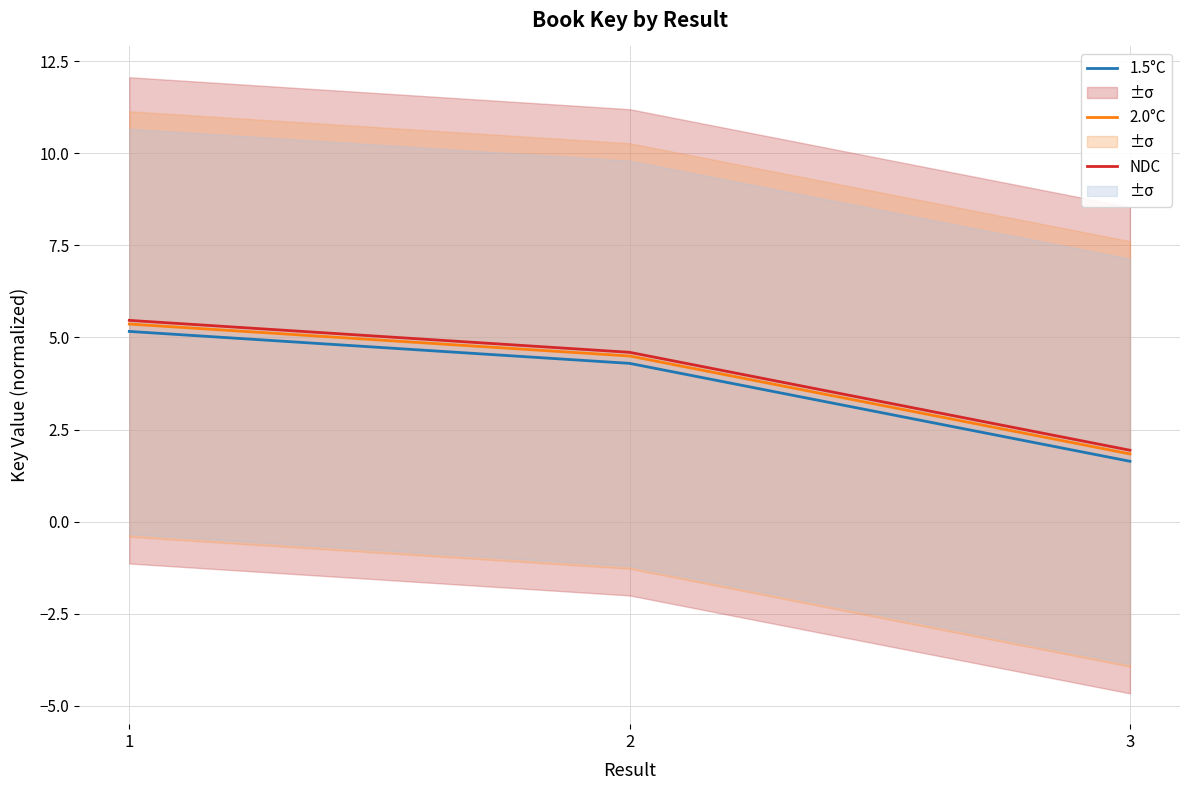

At which label does 2.0°C reach its peak?

1